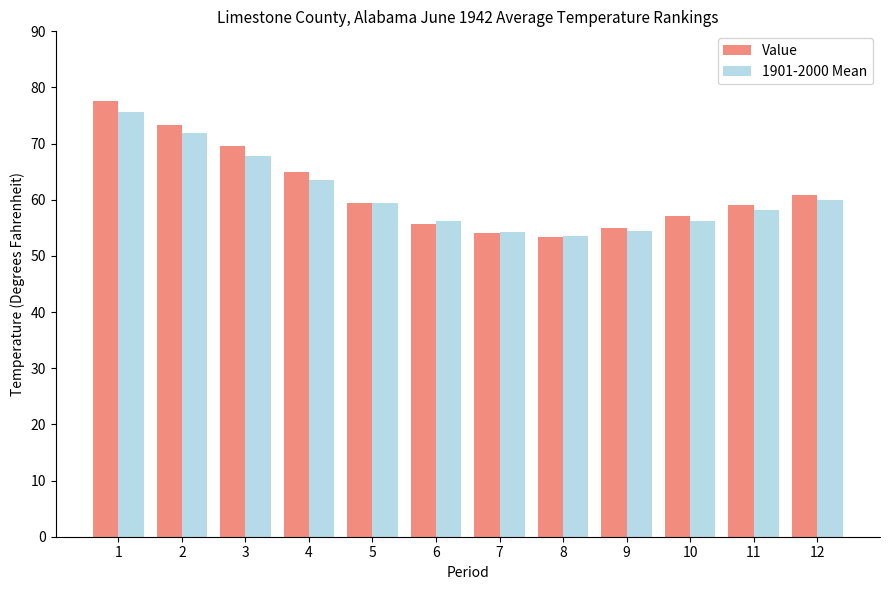

How many bars are there in each group?

2